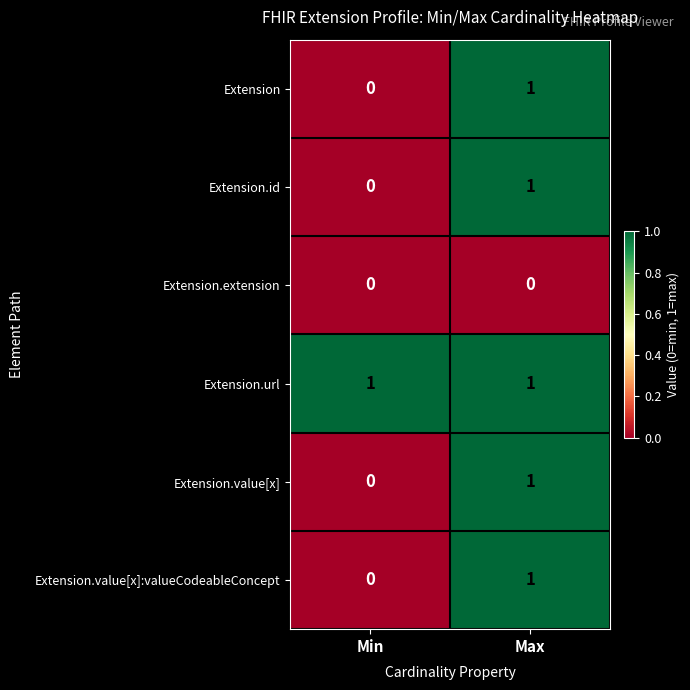

Reading left to right, transcribe all the data shown in this chart.

Extension: Min=0	Max=1
Extension.id: Min=0	Max=1
Extension.extension: Min=0	Max=0
Extension.url: Min=1	Max=1
Extension.value[x]: Min=0	Max=1
Extension.value[x]:valueCodeableConcept: Min=0	Max=1